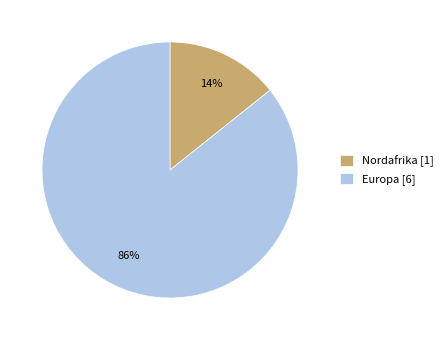

Which category accounts for the majority?

Europa